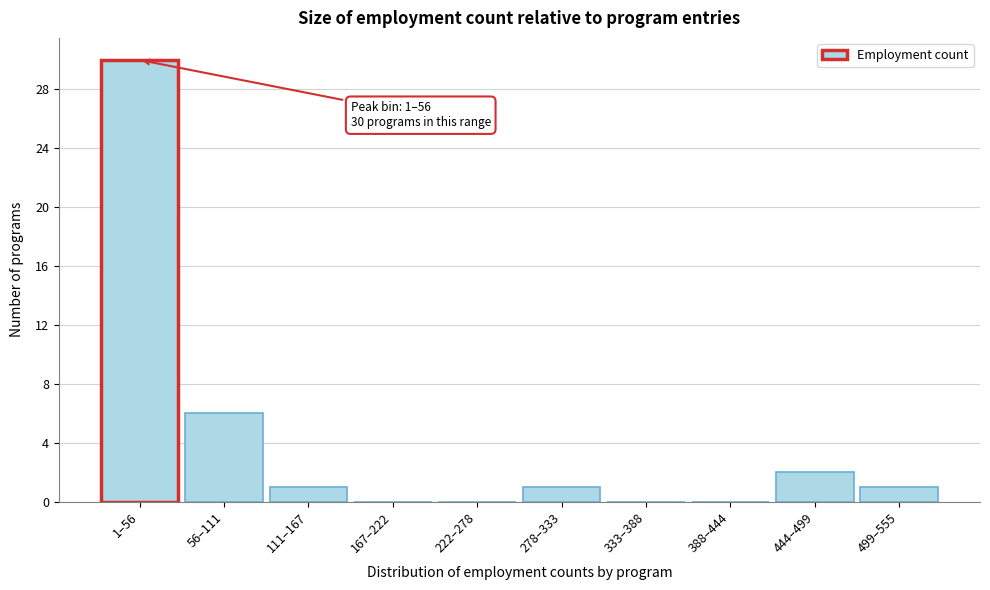

Reading left to right, extract all data points from this chart.

1–56=30	56–111=6	111–167=1	167–222=0	222–278=0	278–333=1	333–388=0	388–444=0	444–499=2	499–555=1